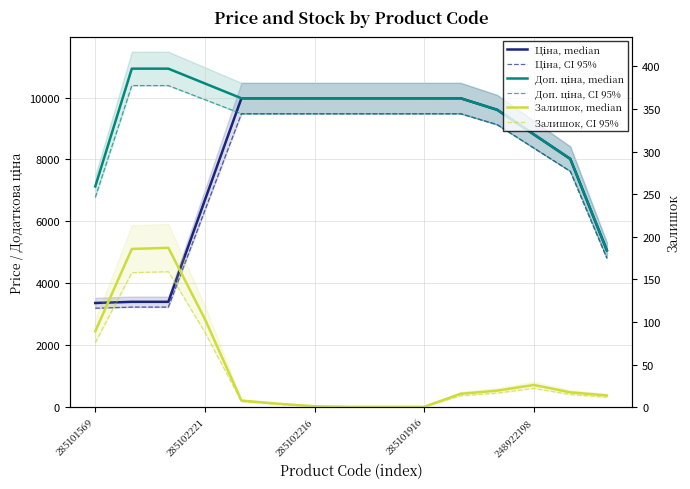

True or false: Залишок, CI 95% and Доп. ціна, CI 95% intersect in this chart.

False